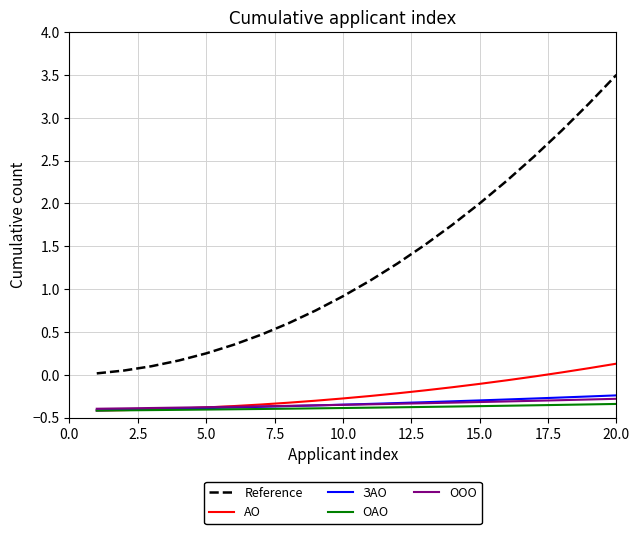

Which series has the largest range (max minus min)?

Reference